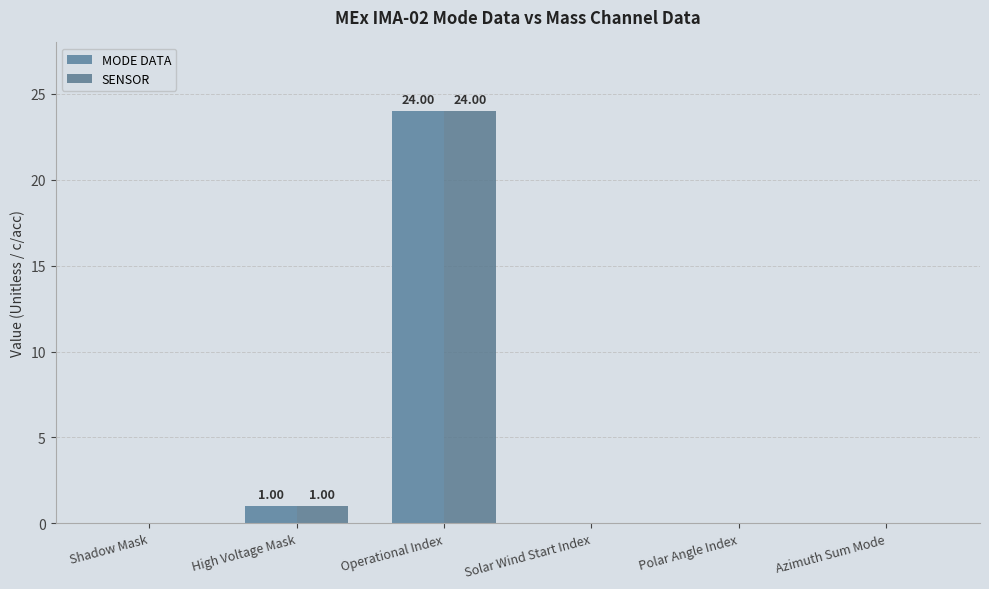

Reading right to left, extract all data points from this chart.

MODE DATA: Azimuth Sum Mode=0	Polar Angle Index=0	Solar Wind Start Index=0	Operational Index=24	High Voltage Mask=1	Shadow Mask=0
SENSOR: Azimuth Sum Mode=0	Polar Angle Index=0	Solar Wind Start Index=0	Operational Index=24	High Voltage Mask=1	Shadow Mask=0